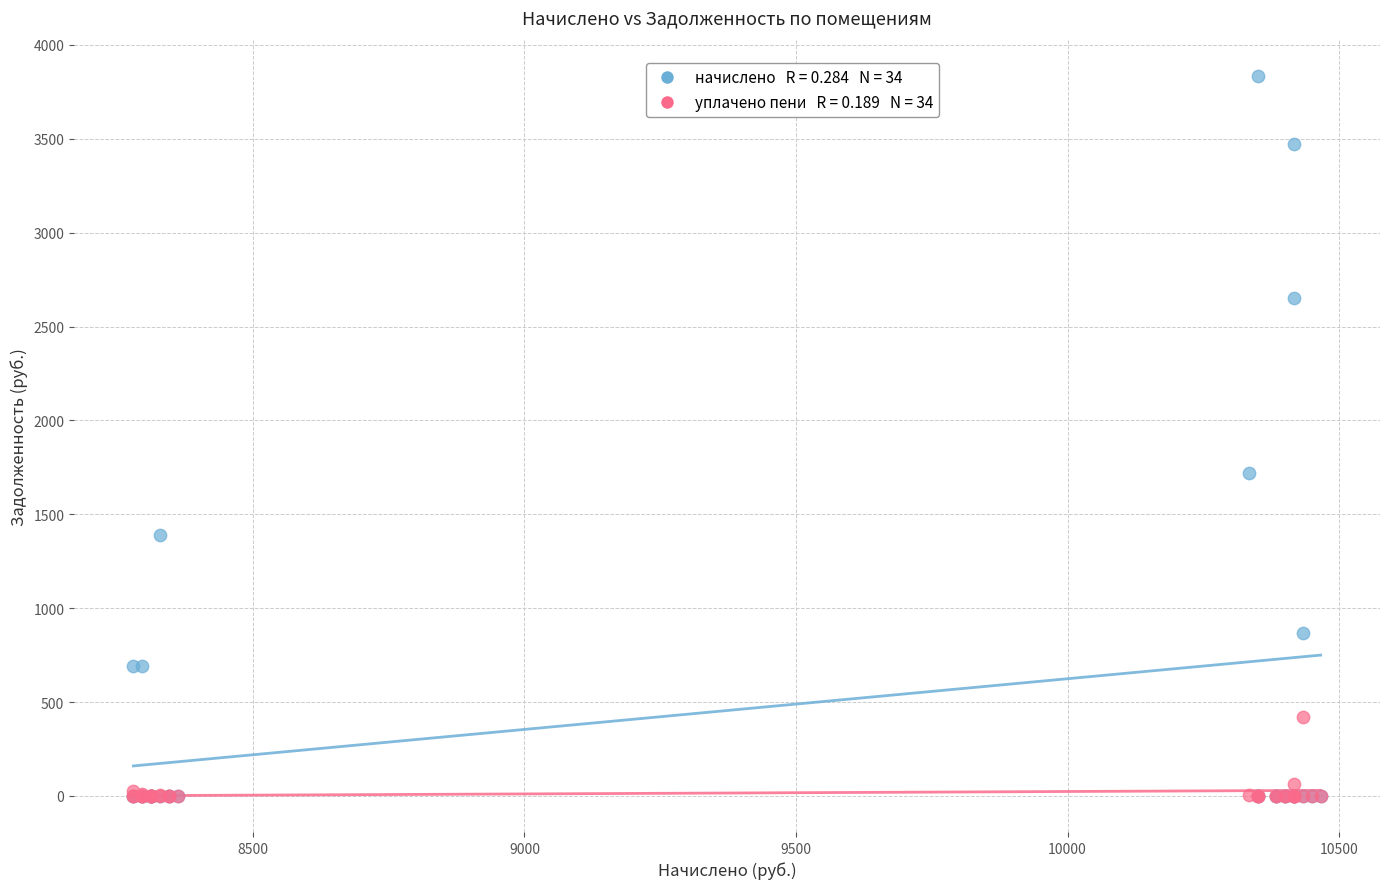

Across all series, what Y value is closest to 1918?

1722.2